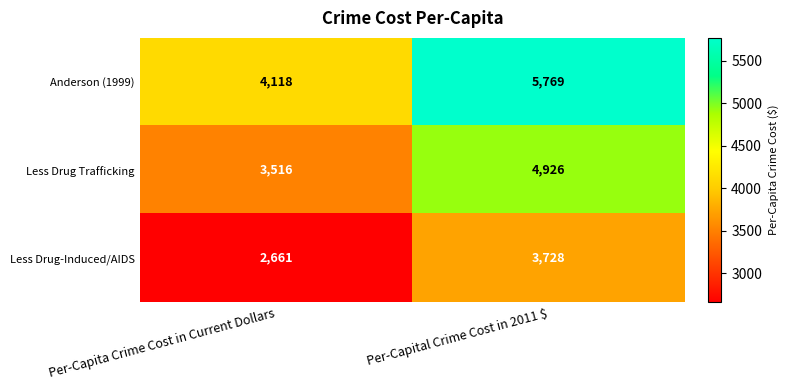

True or false: Anderson (1999) has a value of 7670 at Per-Capital Crime Cost in 2011 $.

False